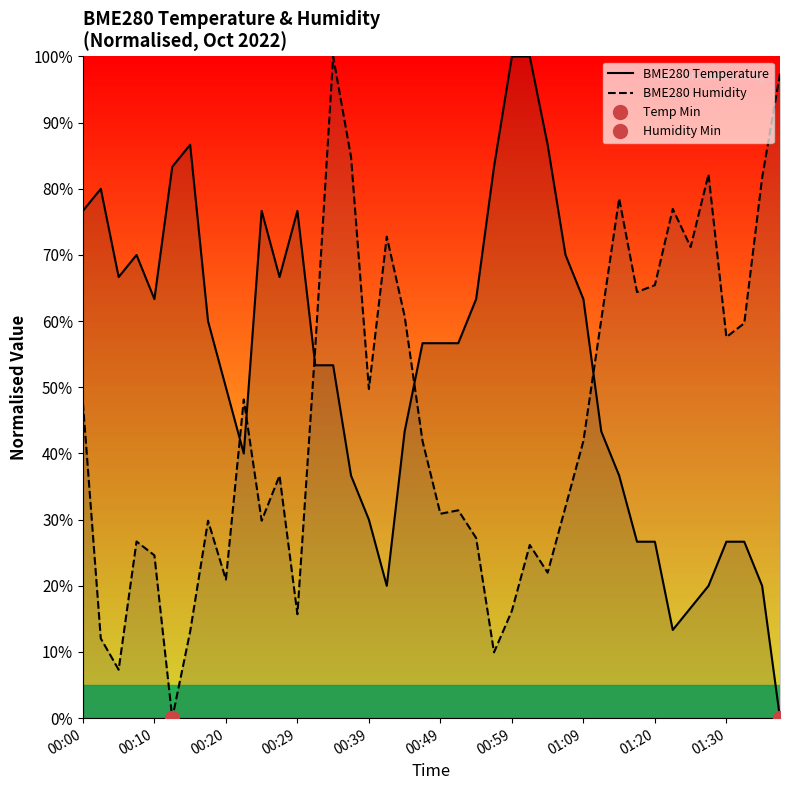

Is it true that BME280 Humidity equals 65.4 at 01:20?

True